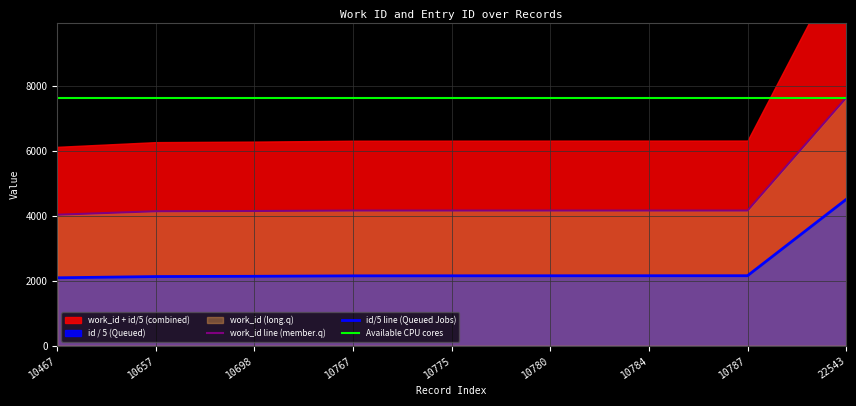

Read the id value at 10467.

2093.4